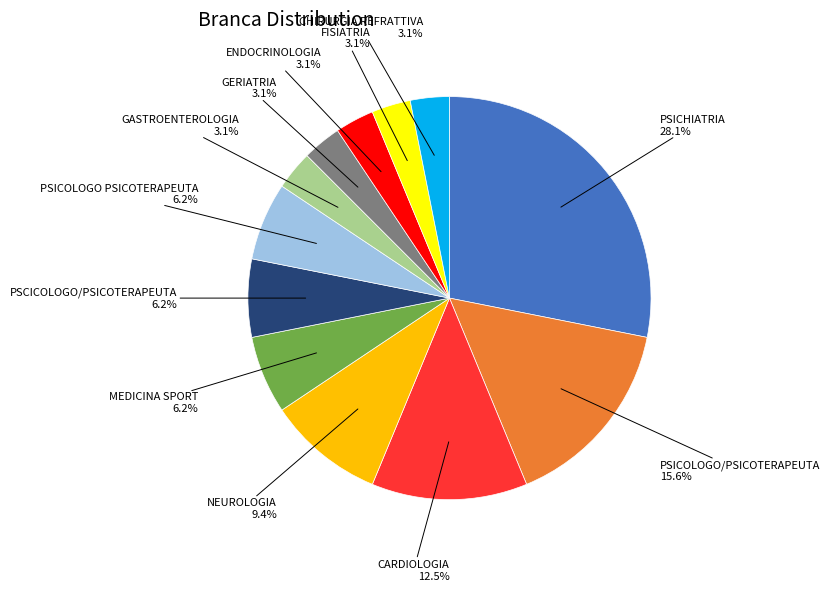

To the nearest percent, what portion does GASTROENTEROLOGIA represent?

3%